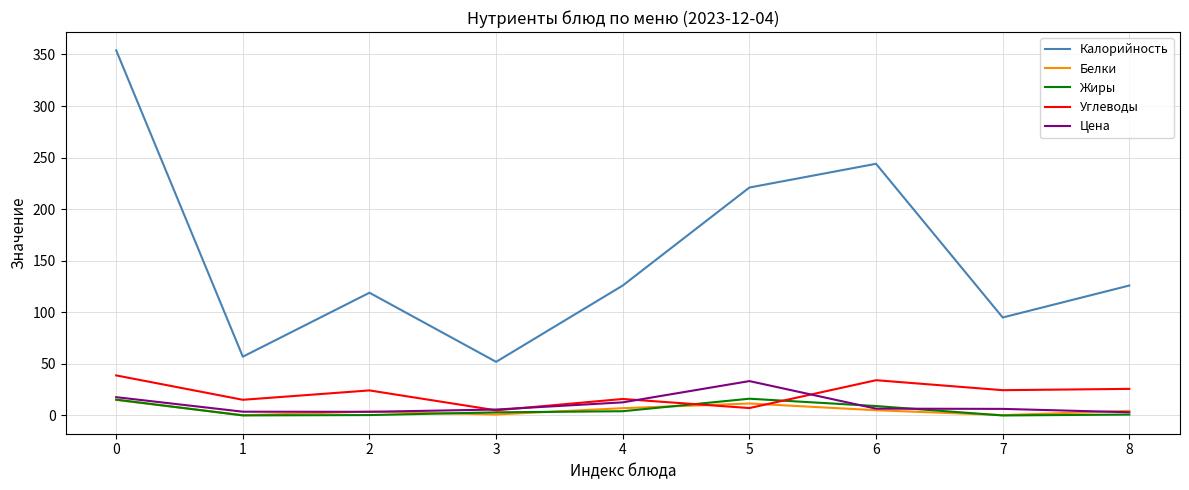

How many categories are shown in the chart?

9